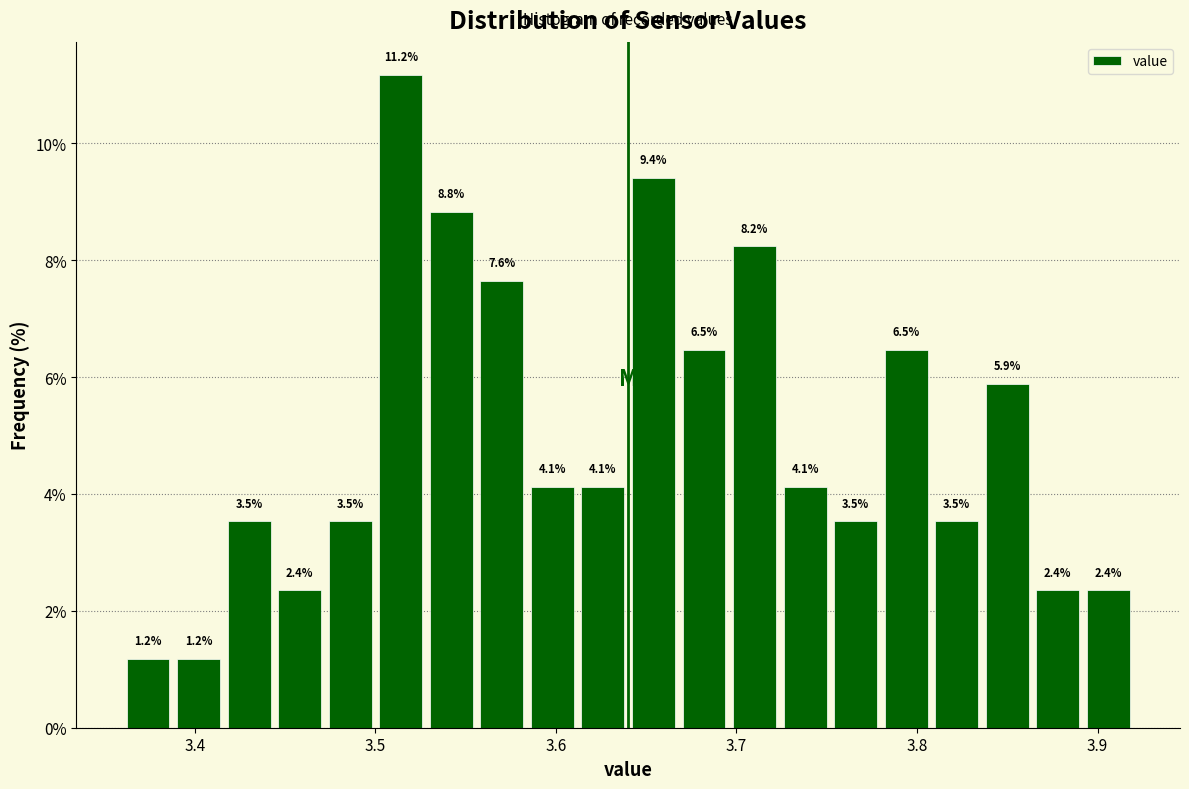

Around what value on the x-axis is the tallest bar? Give the approximate position of its centre, as read against the axis.

3.51